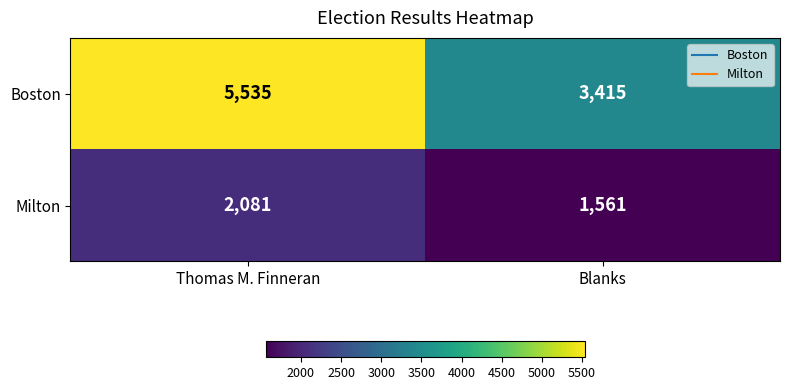

Reading left to right, extract all data points from this chart.

Boston: 5535	3415
Milton: 2081	1561